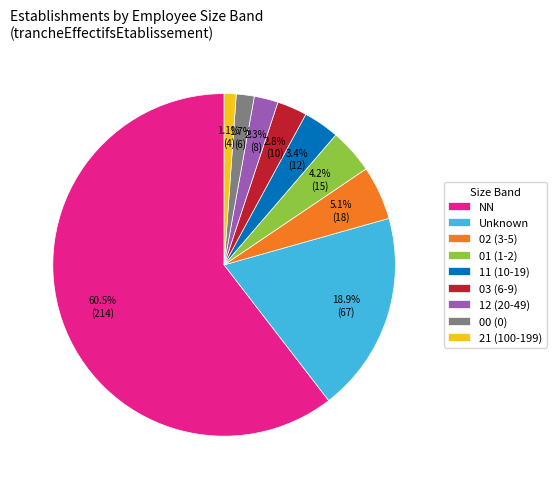

Which category has the biggest portion of the pie?

NN